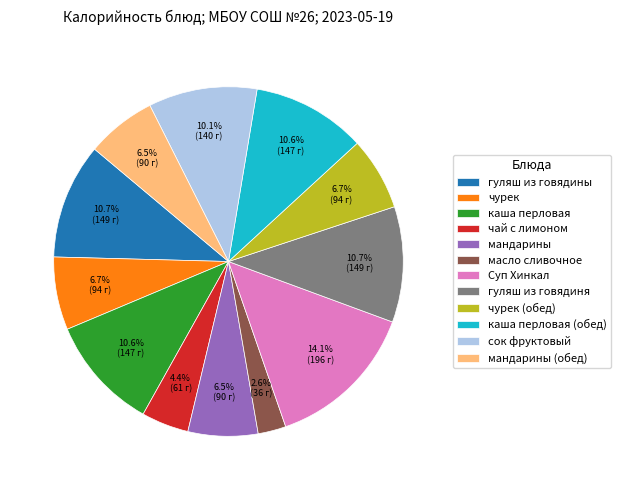

Is there any slice that represents more than half of the pie?

No